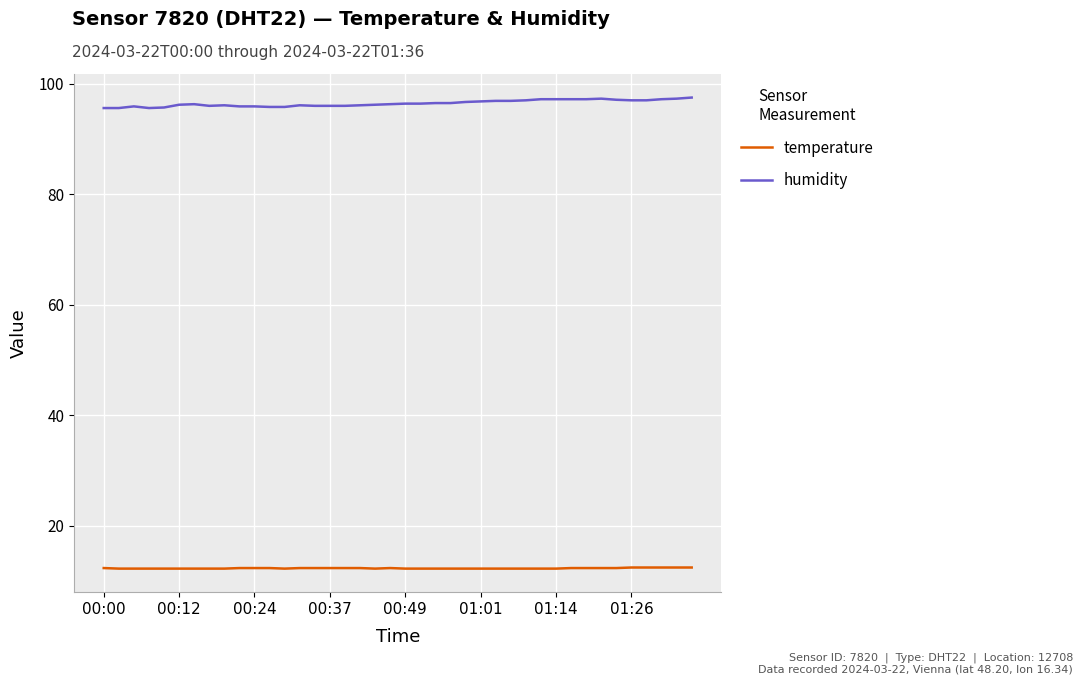

Which series has the largest total across all categories?

humidity